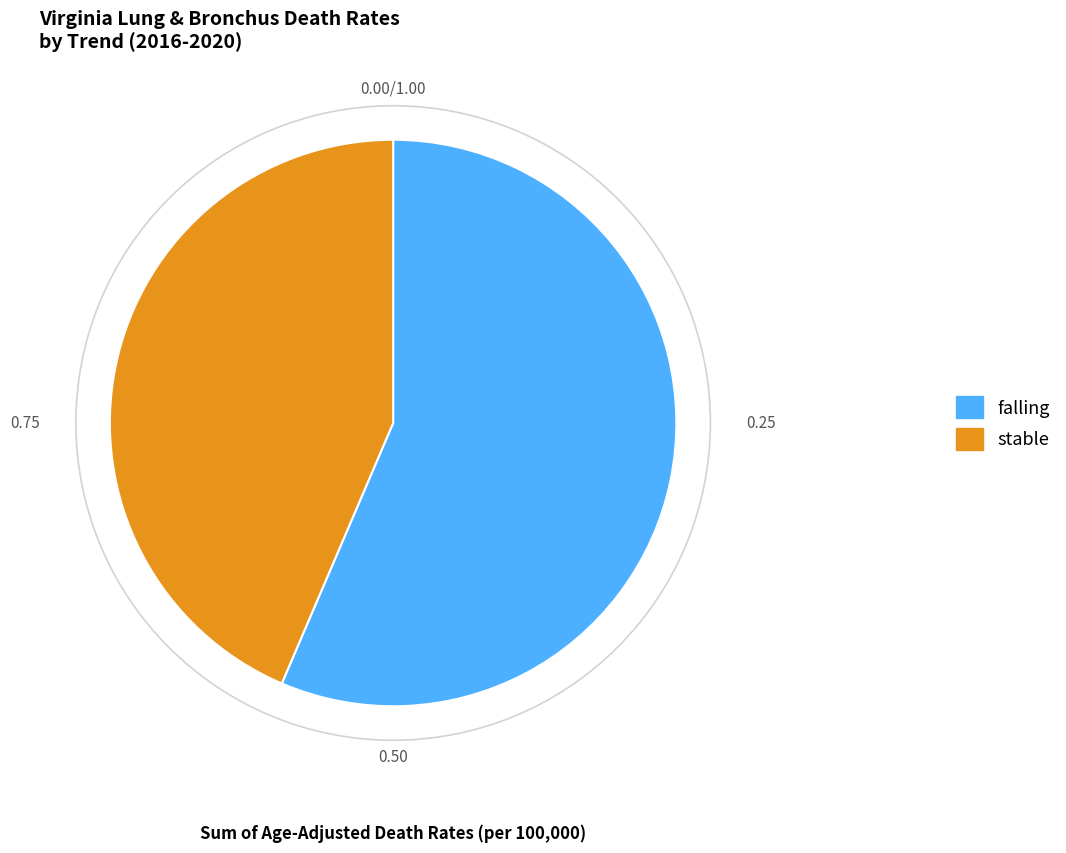

Does any single category account for the majority?

Yes